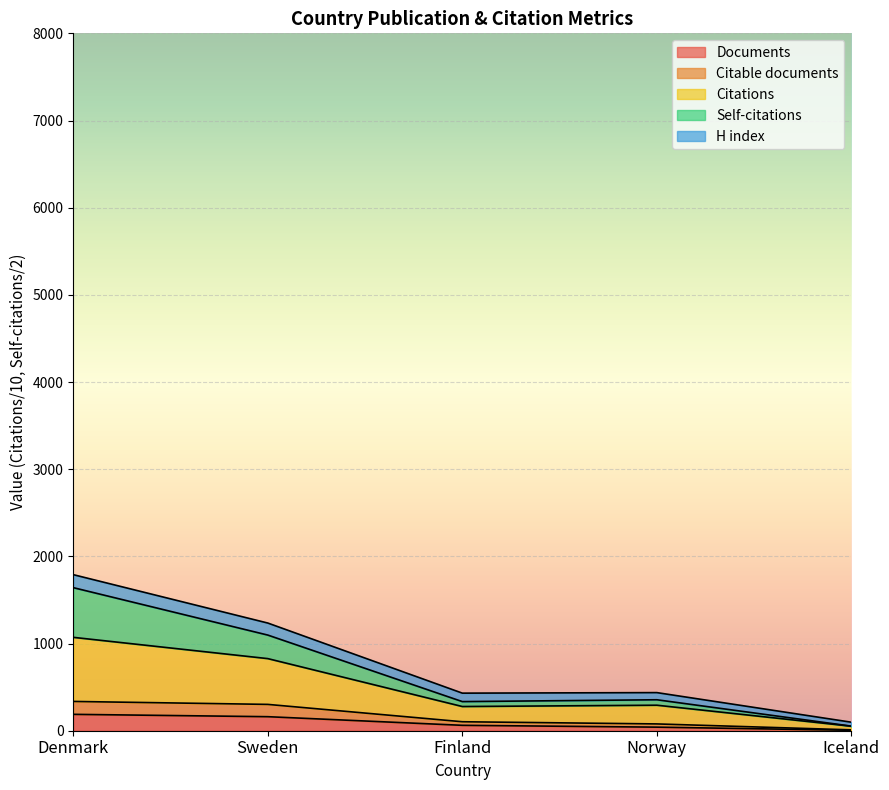

What is the label of the 5th point from the left?

Iceland